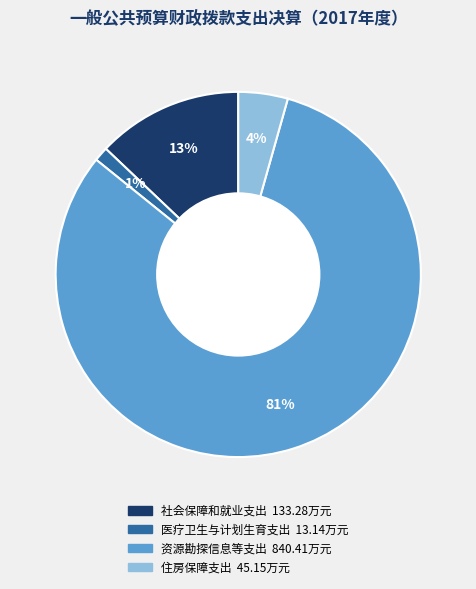

What percentage is the 社会保障和就业支出 slice, to the nearest percent?

13%